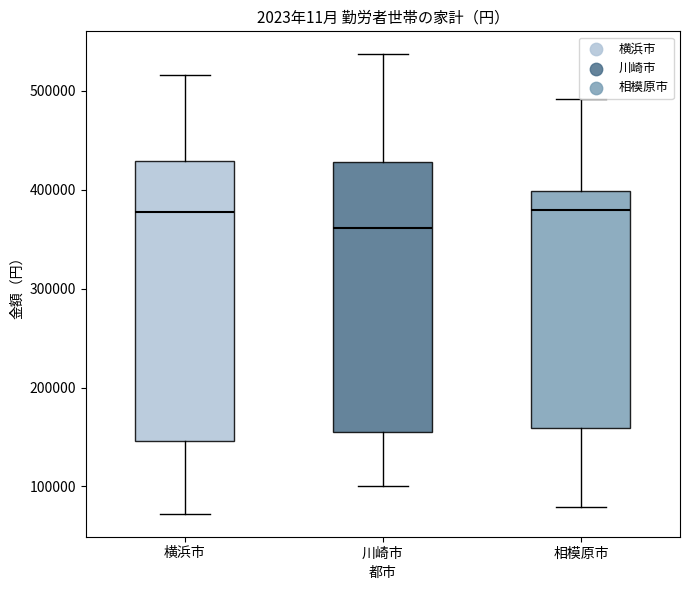

Reading left to right, read every box against the y-axis: the position of its median line, the range the box covers, and the ends of its whiskers. The values are not printed on the chart, so give them approximately, as read against the axis.

横浜市: median 380000, box 150000 to 430000, whiskers 70000 to 520000
川崎市: median 360000, box 160000 to 430000, whiskers 100000 to 540000
相模原市: median 380000, box 160000 to 400000, whiskers 80000 to 490000